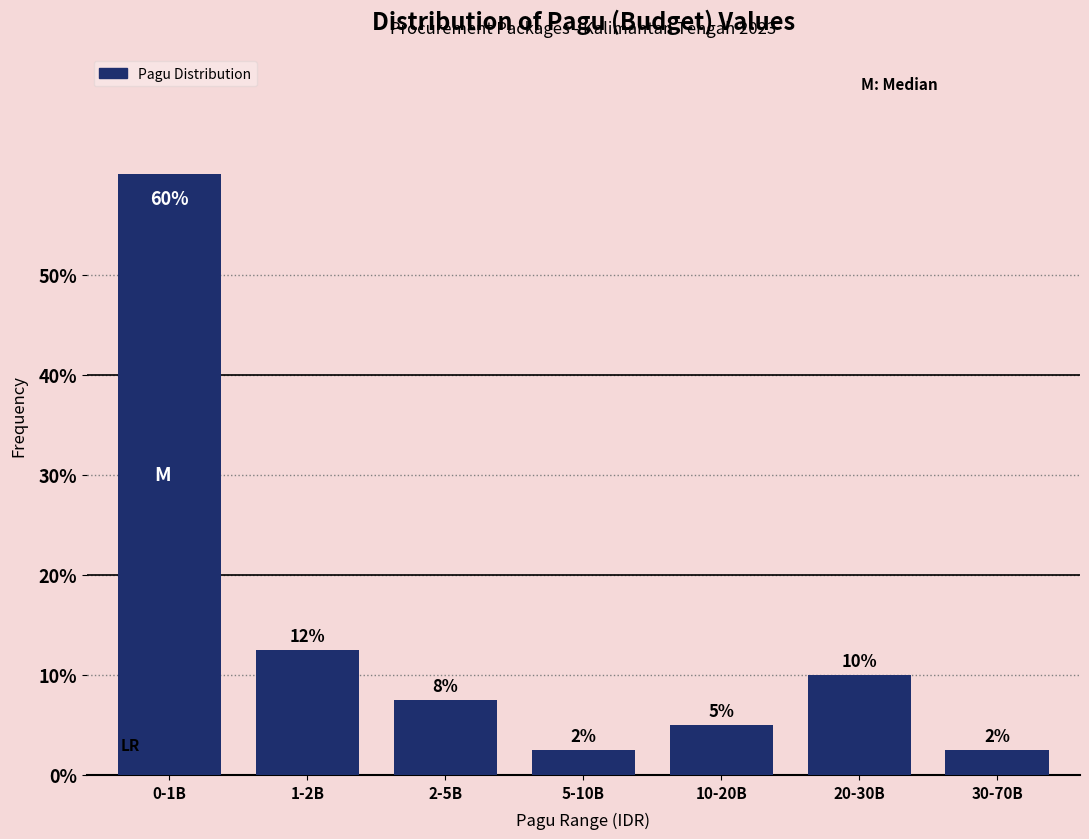

How many bars are there in total?

7